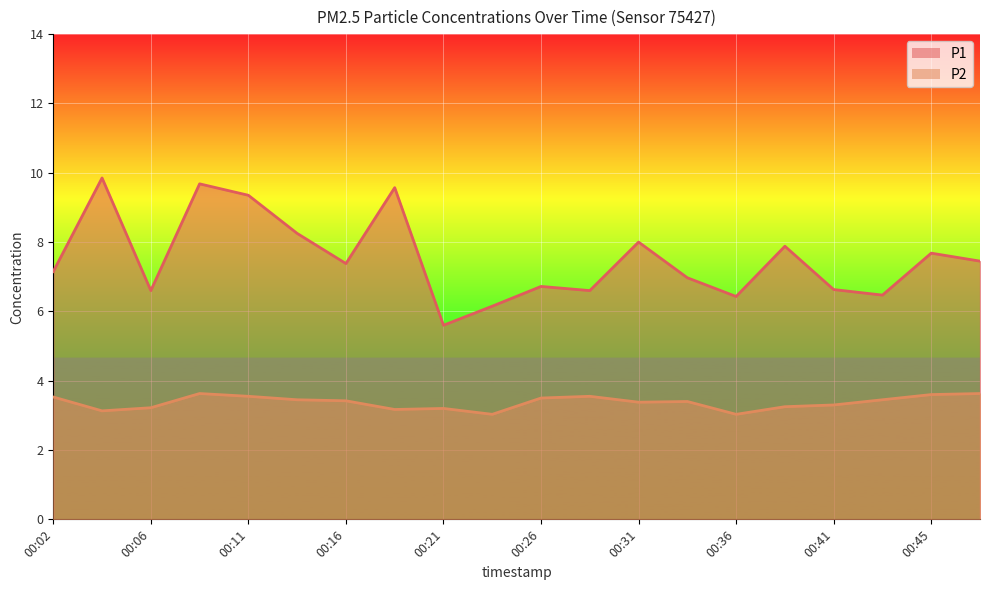

What is the sum of the P1 values at 00:23 and 00:33?

13.1